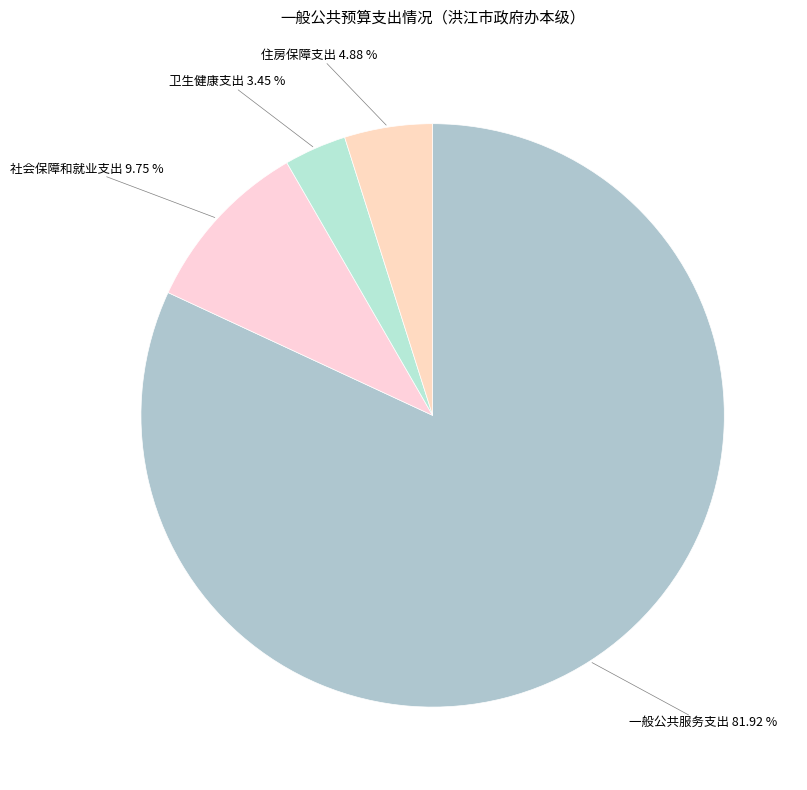

Approximately how many times larger is the value at 社会保障和就业支出 compared to 卫生健康支出?

2.8